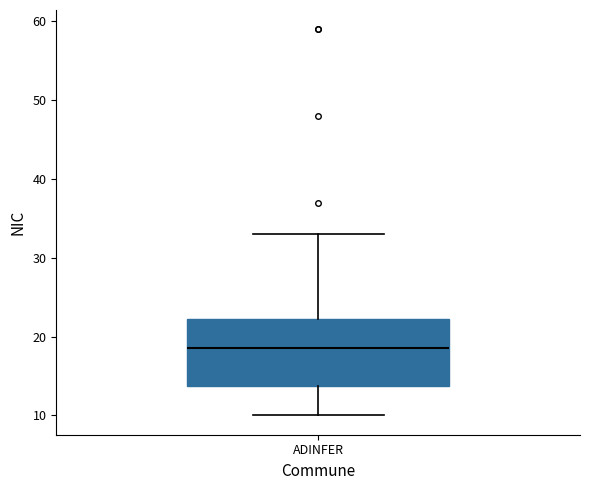

Where does the lower whisker of the box for ADINFER end on the y-axis? The values are not printed on the chart, so give them approximately, as read against the axis.

10